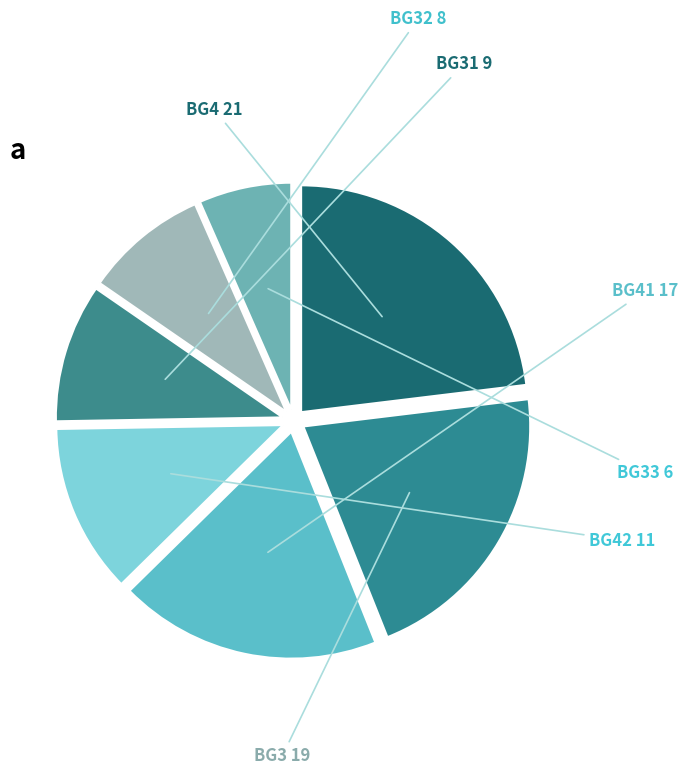

How many slices are in this pie chart?

7